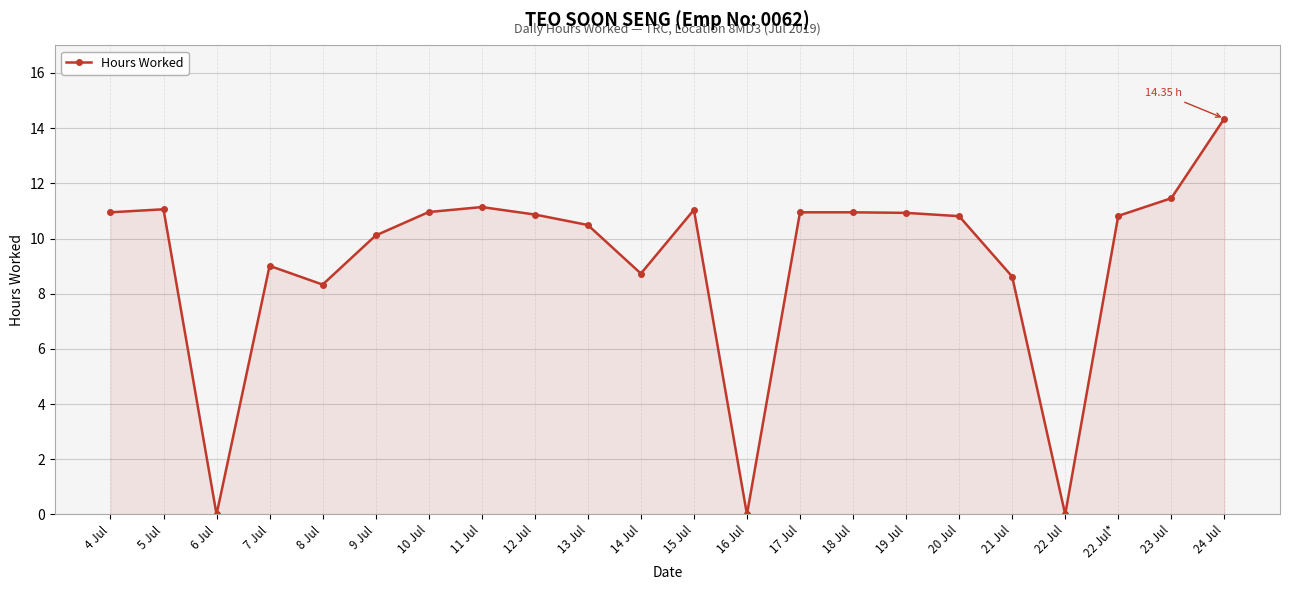

True or false: there are more than 1 points higher than both neighbors.

True